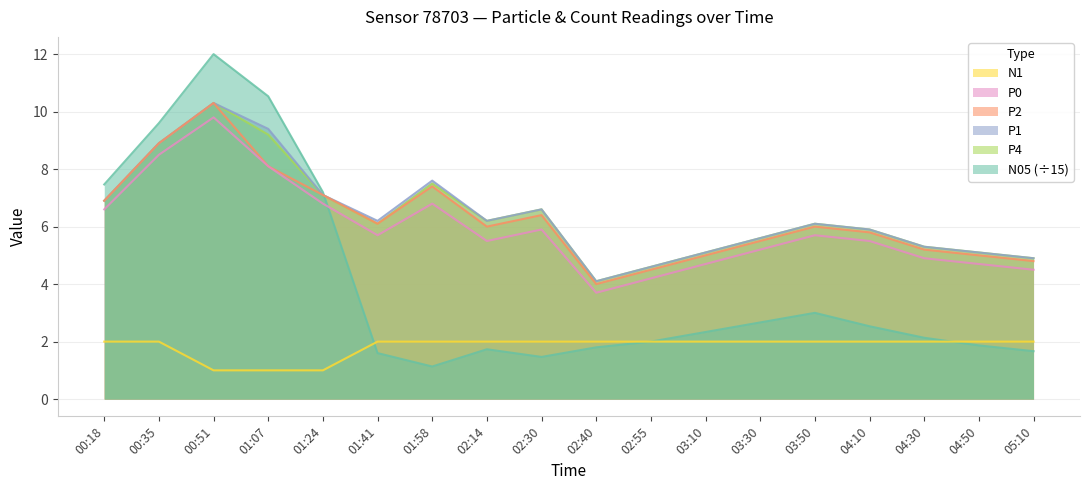

Which category has the lowest value in the P1 series?

02:40